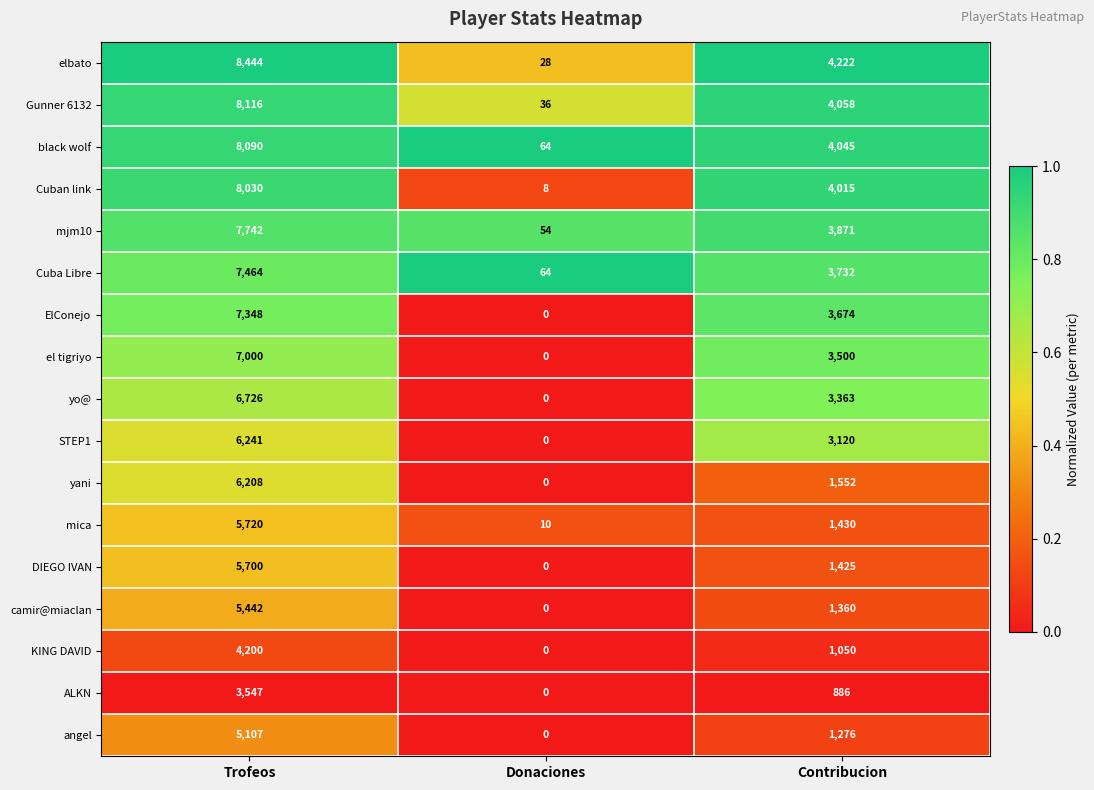

The value of camir@miaclan at Trofeos is 3224. True or false?

False